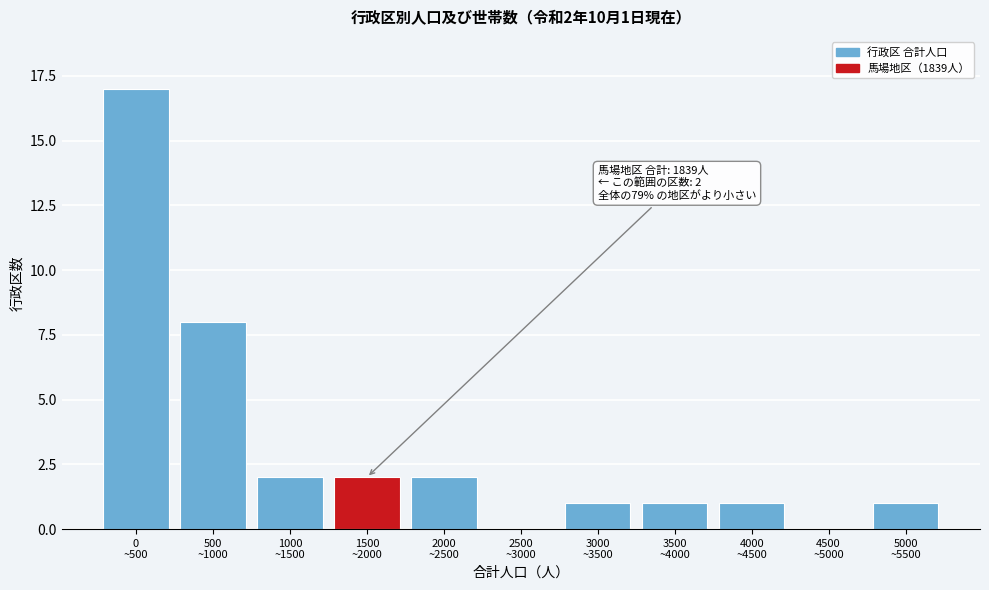

What is the greatest value displayed?

17